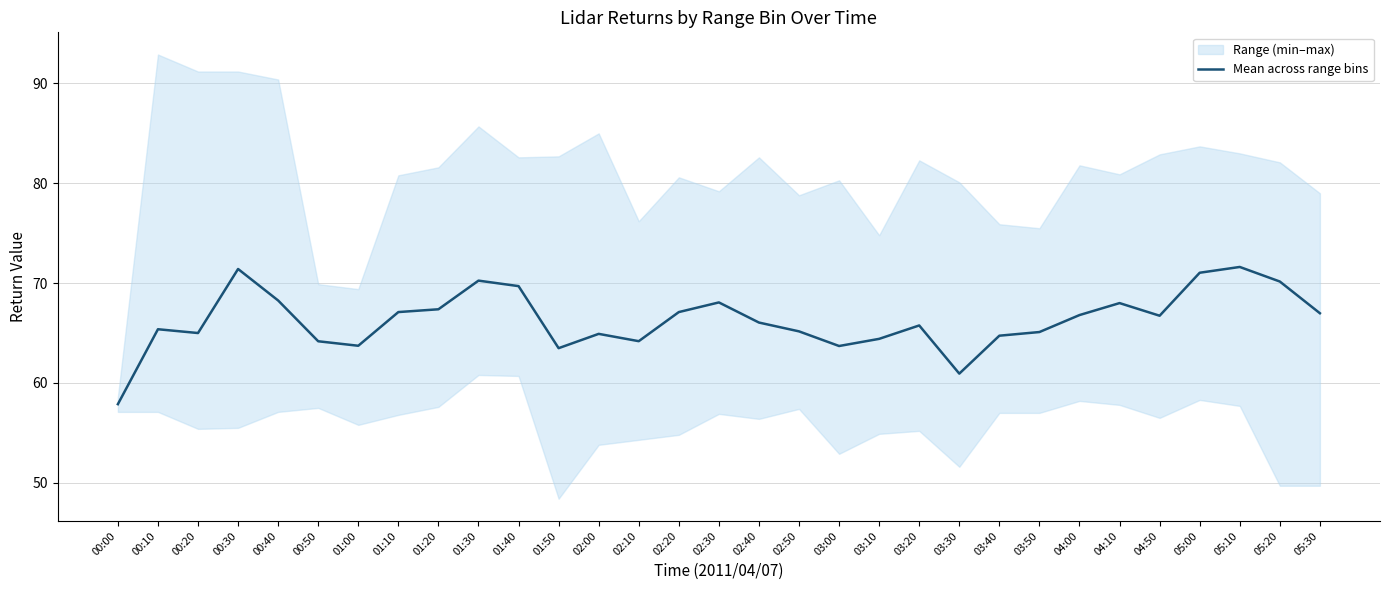

What is the label of the 28th point from the left?

05:00